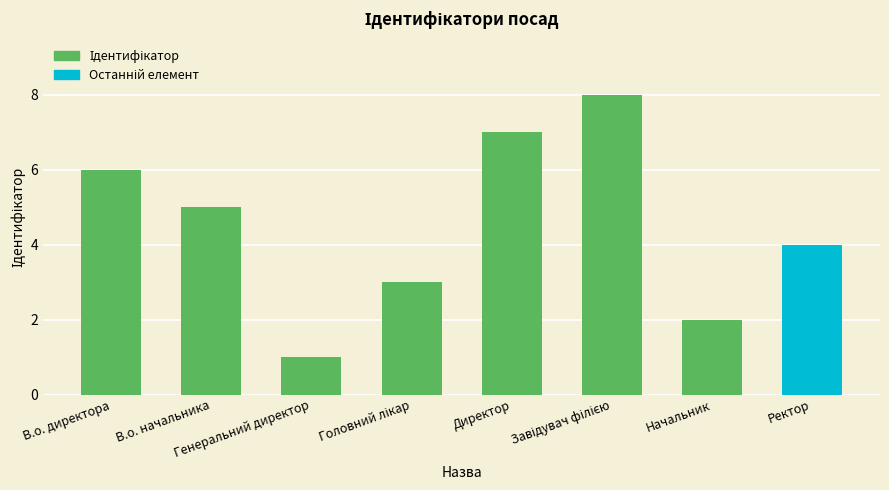

Does the chart contain any negative values?

No